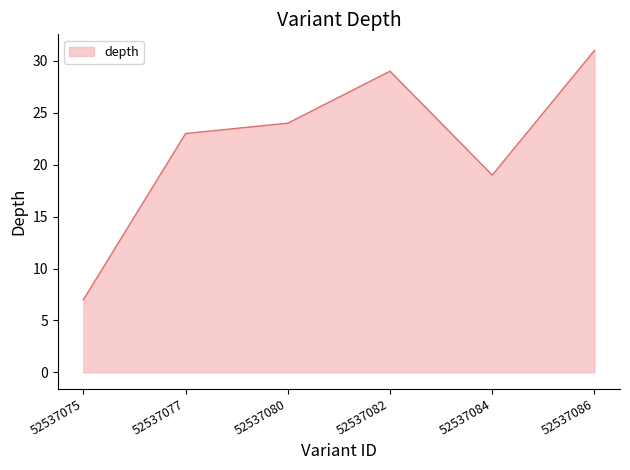

The value at 52537084 is 12. True or false?

False